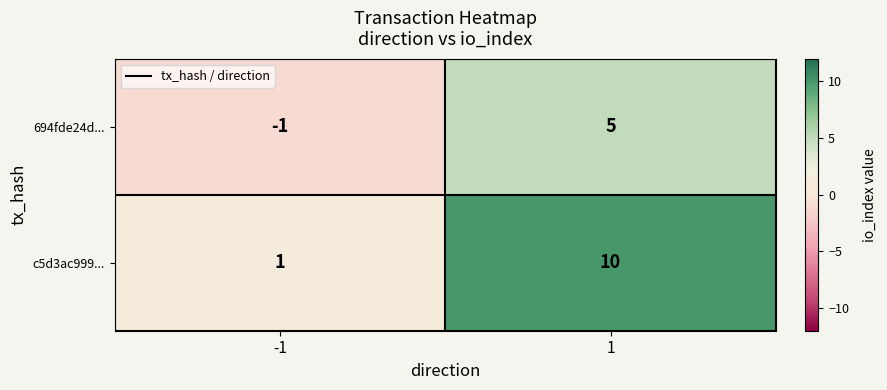

Which series changed the most between -1 and 1?

c5d3ac999...